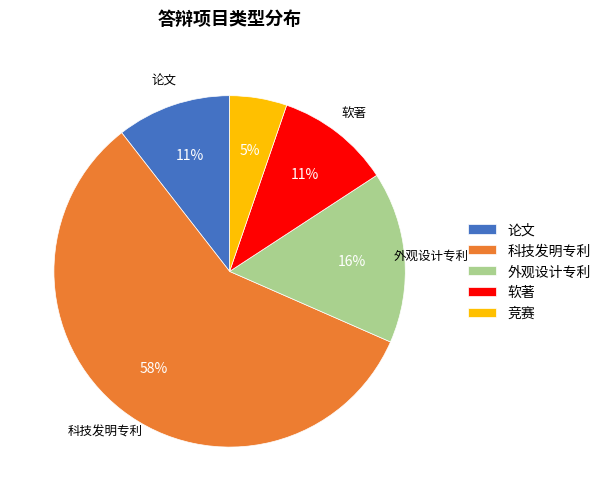

True or false: 科技发明专利 accounts for 58% of the total.

True